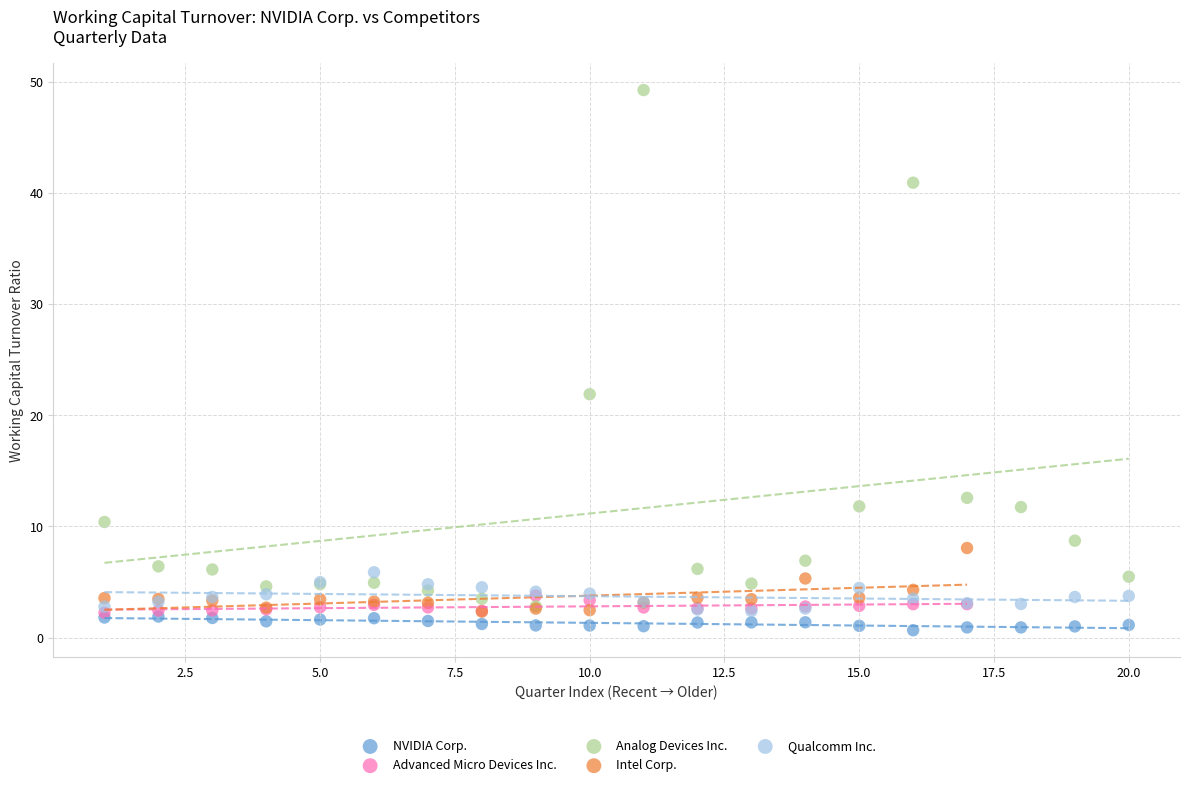

Which series contains the highest Y value?

Analog Devices Inc.